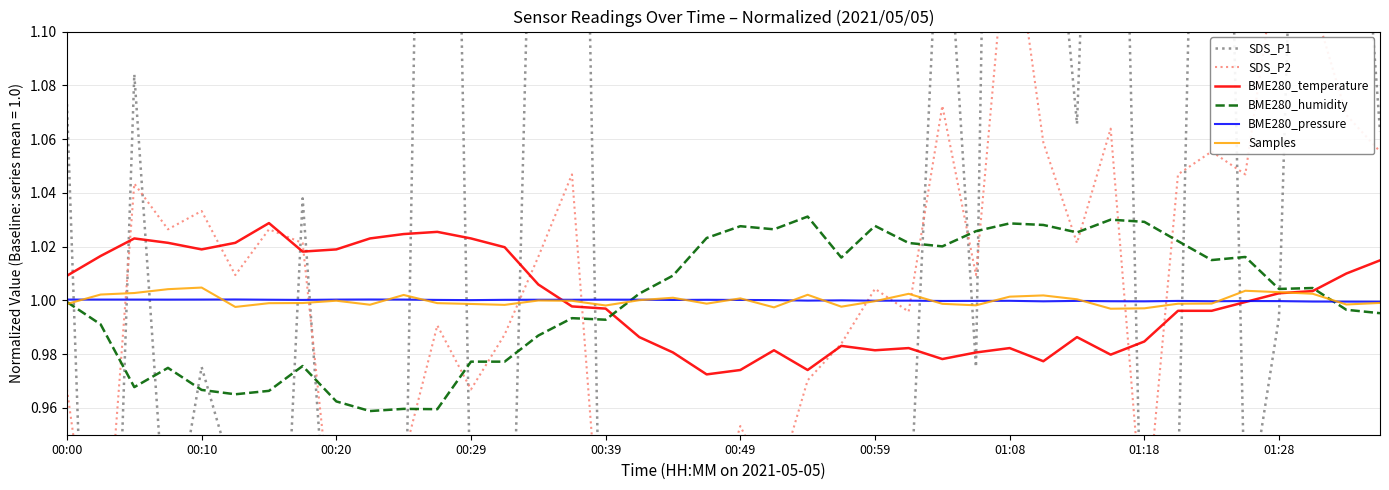

True or false: Samples has more than 0 points higher than both neighbors.

True